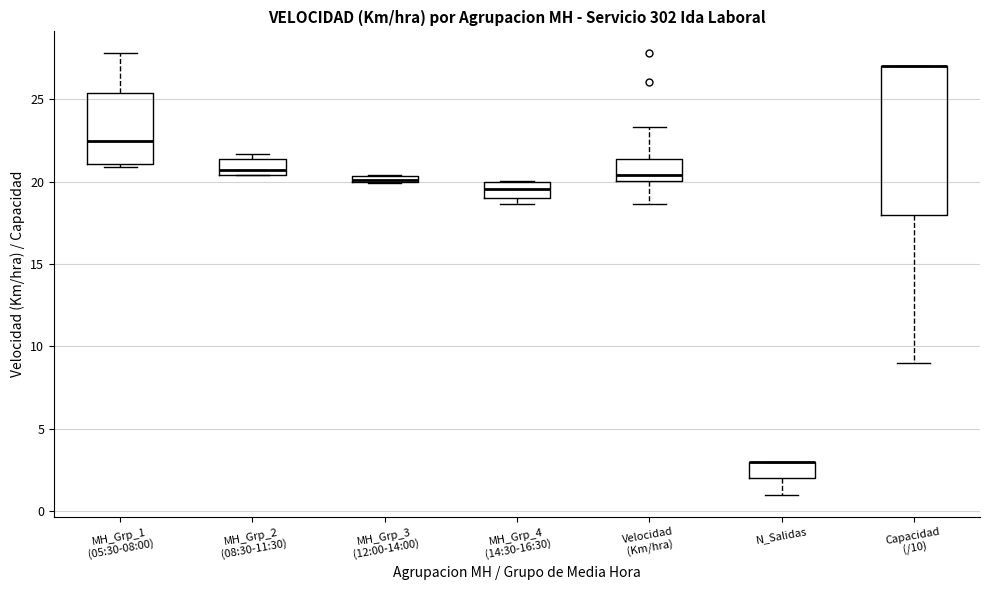

Which box is the tallest, from its lower edge to its upper edge?

Capacidad (/10)